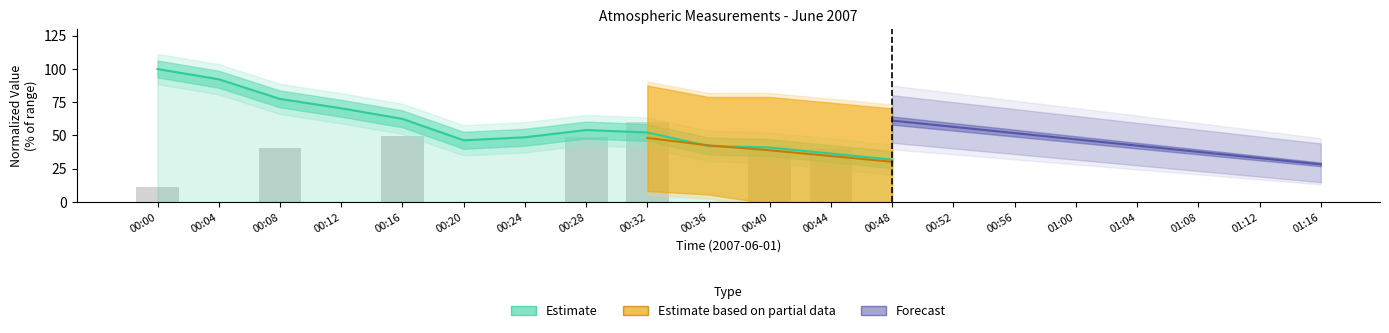

List the labels in order of value, largest first.

00:00, 00:04, 00:08, 00:12, 00:16, 00:28, 00:32, 00:24, 00:20, 00:36, 00:40, 00:44, 00:48